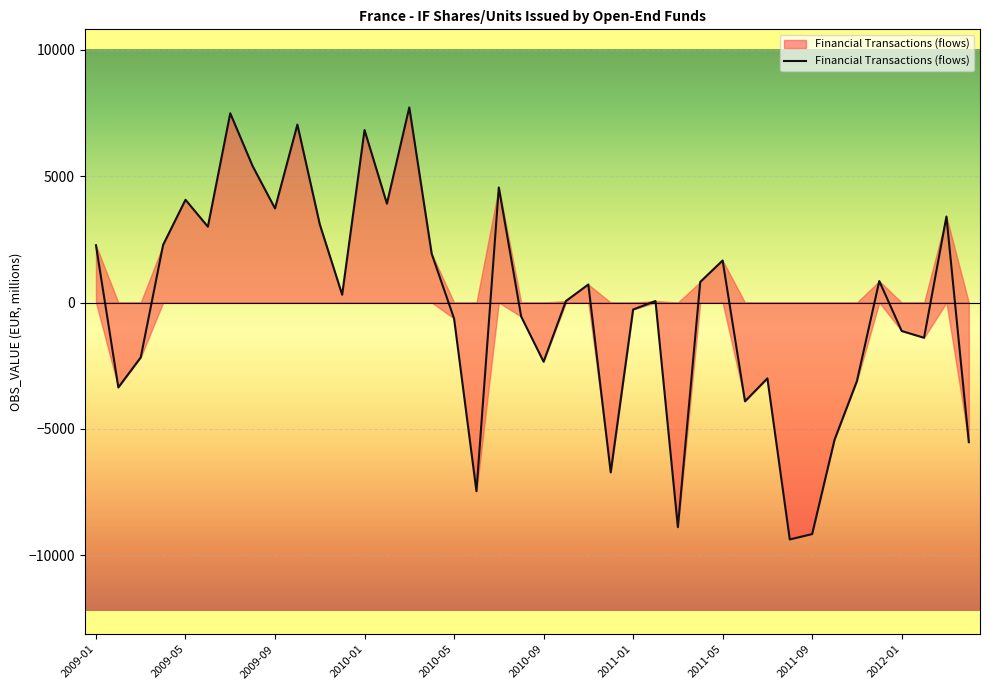

What is the maximum value shown in the chart?

7727